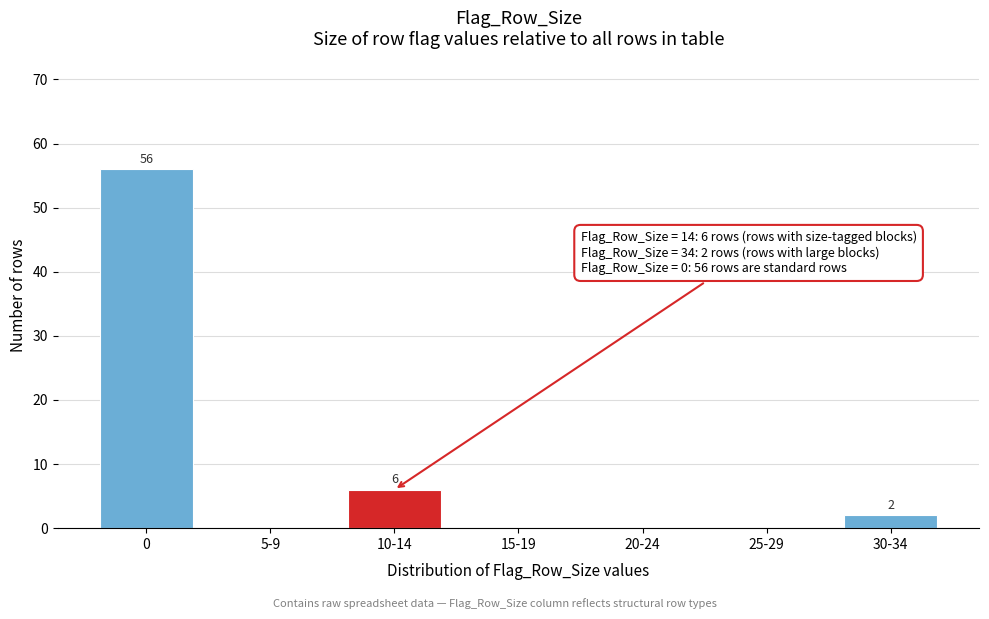

Reading left to right, extract all data points from this chart.

0=56	5-9=0	10-14=6	15-19=0	20-24=0	25-29=0	30-34=2